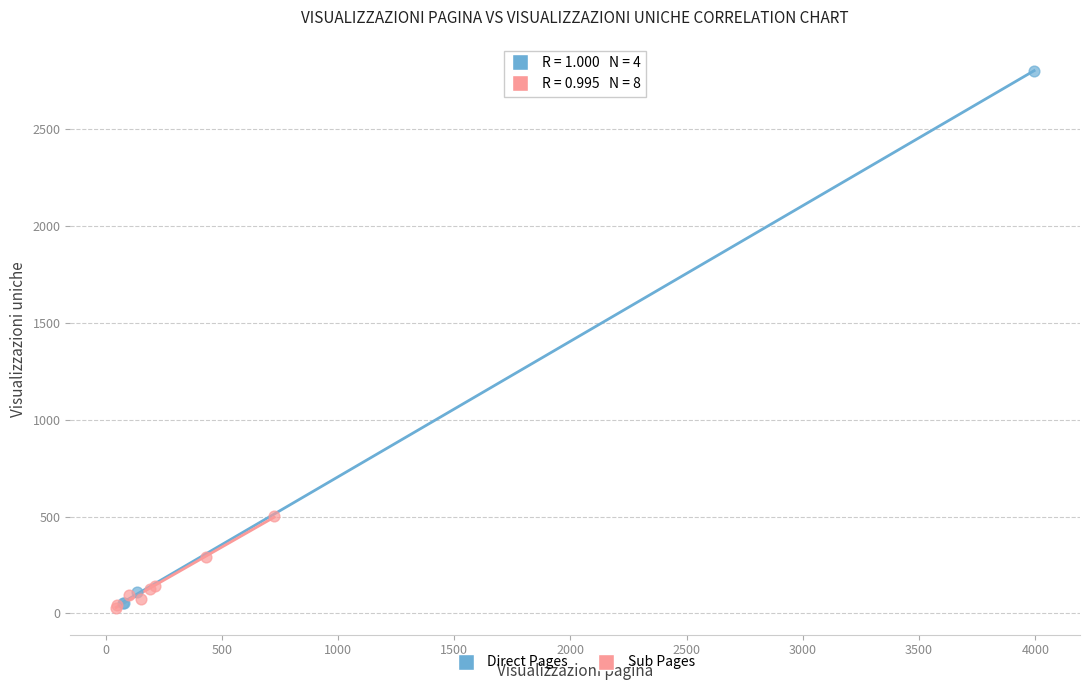

Which series has the largest Y range (max minus min)?

Direct Pages